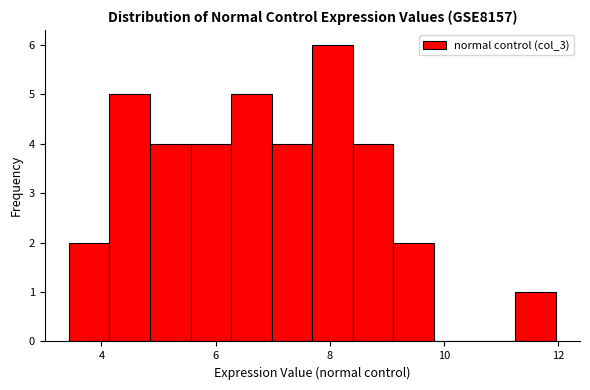

Around what value on the x-axis is the tallest bar? Give the approximate position of its centre, as read against the axis.

8.0